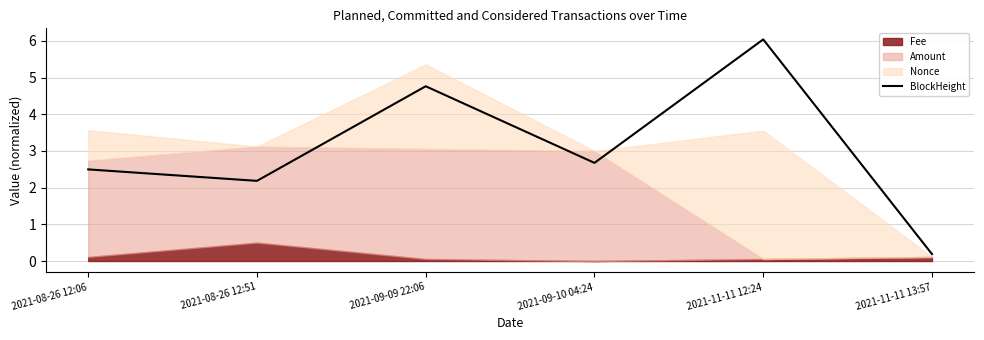

Reading right to left, extract all data points from this chart.

0.2	6.0	2.7	4.8	2.2	2.5